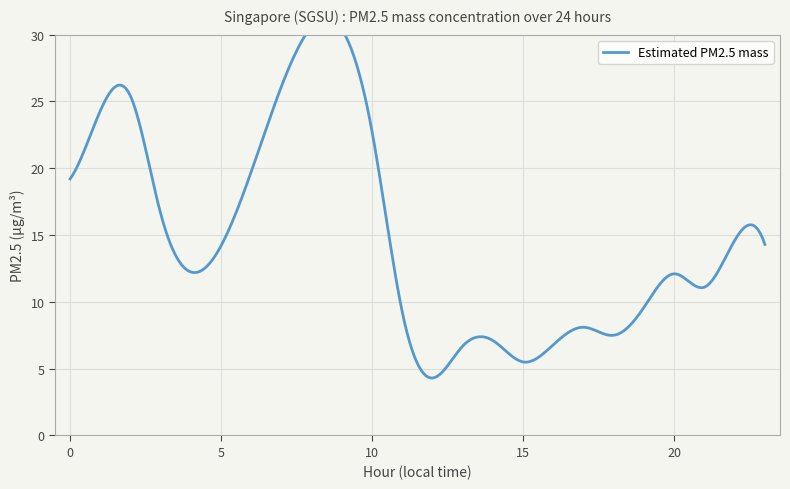

What is the sum of the values at 21 and 20?

23.2